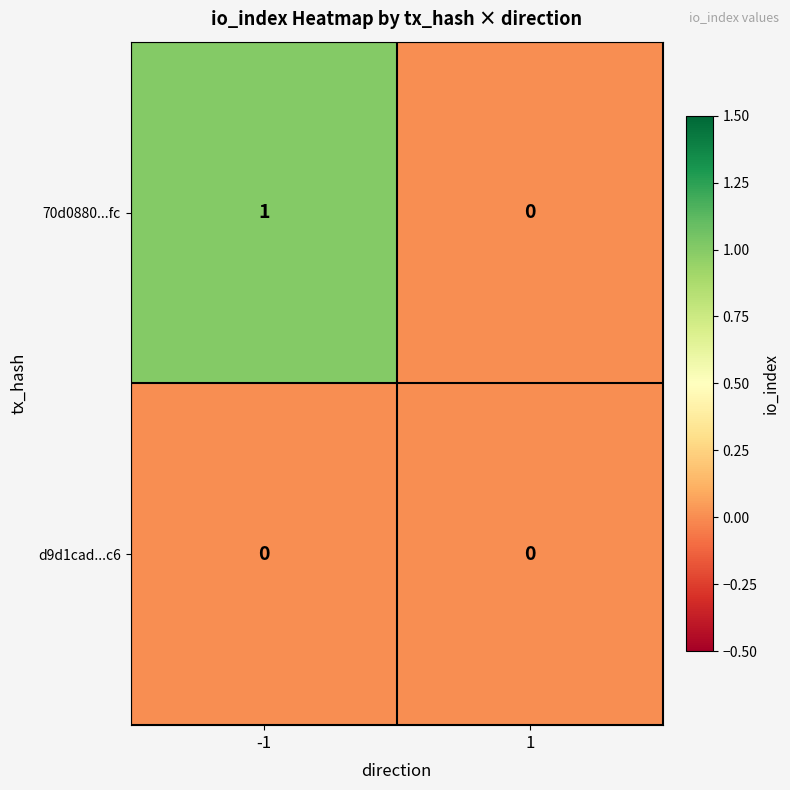

True or false: 70d0880...fc has a value of 1 at 1.

False